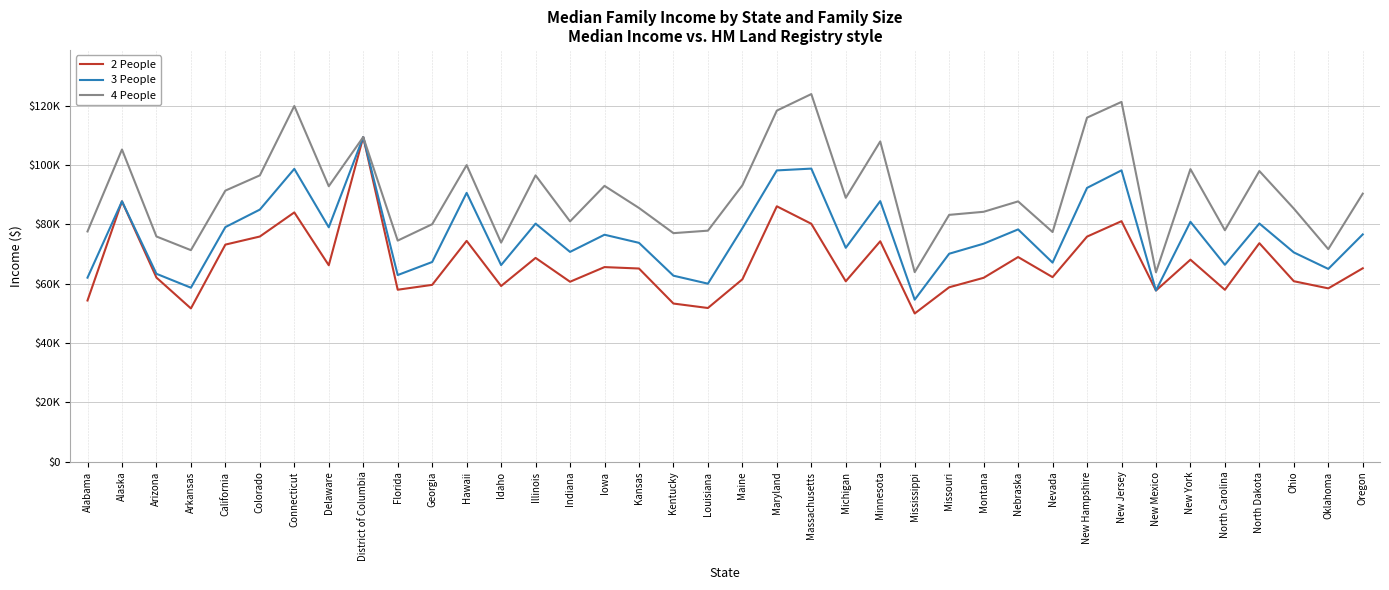

The 2 People series shows 75888 at Colorado. True or false?

True